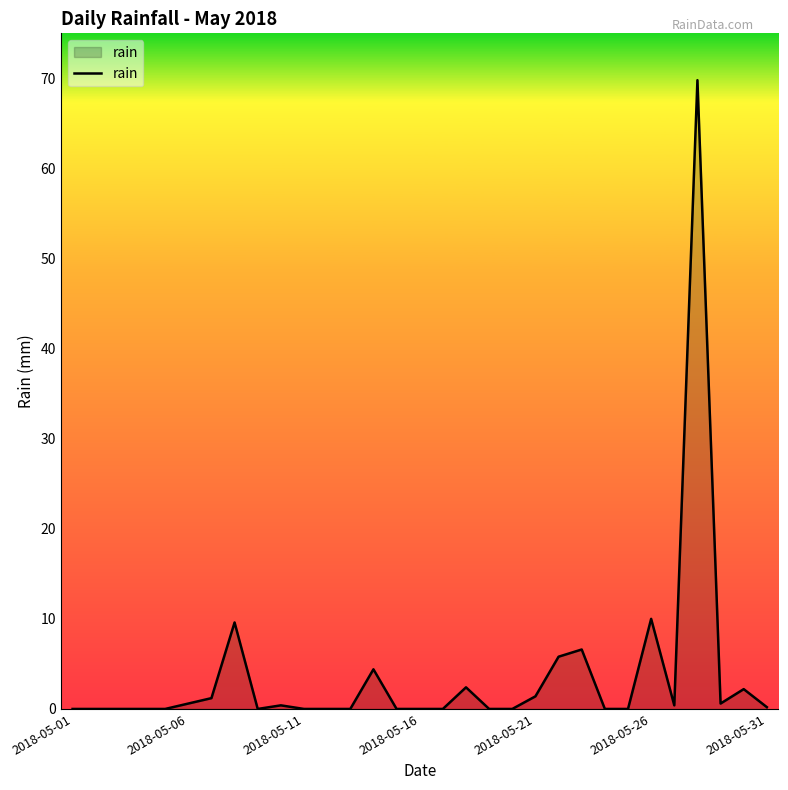

What is the greatest value displayed?

69.8